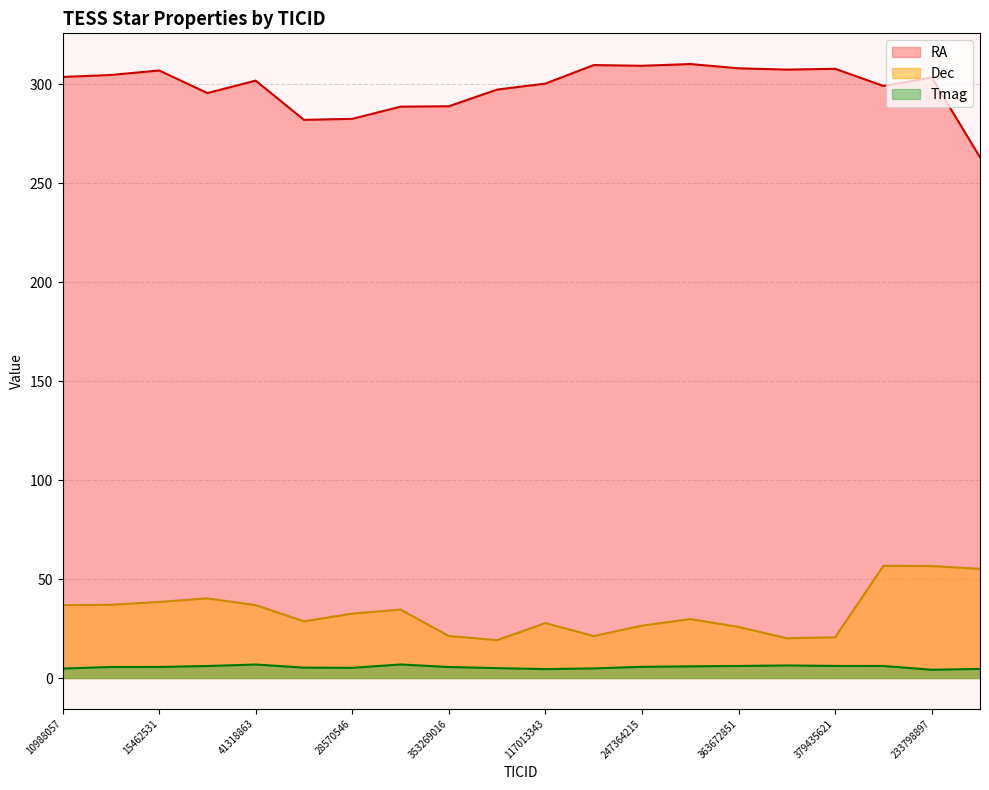

How many interior local valleys does the Dec series have?

4